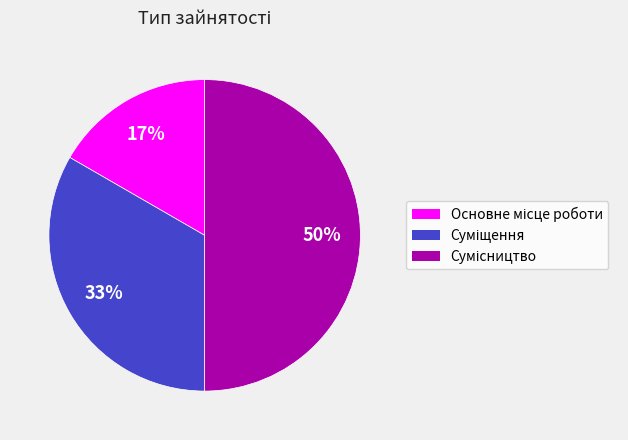

To the nearest percent, what is the difference between the largest and smallest slice percentages?

33%